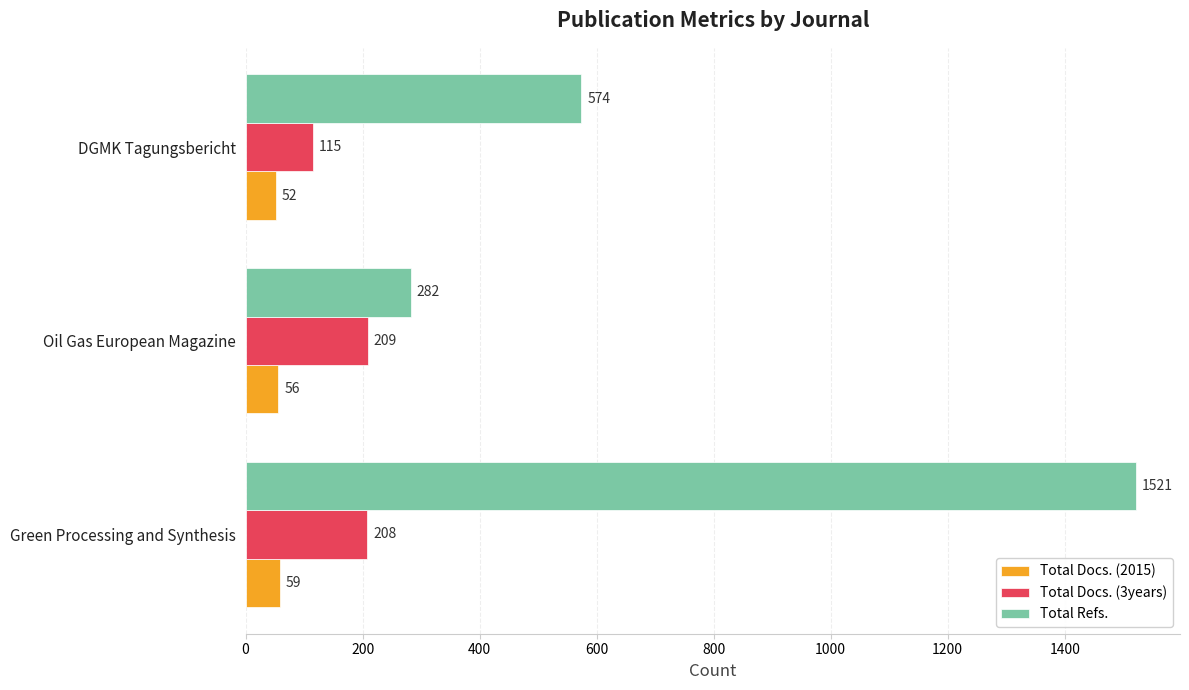

What is the sum of all Total Docs. (2015) values?

167